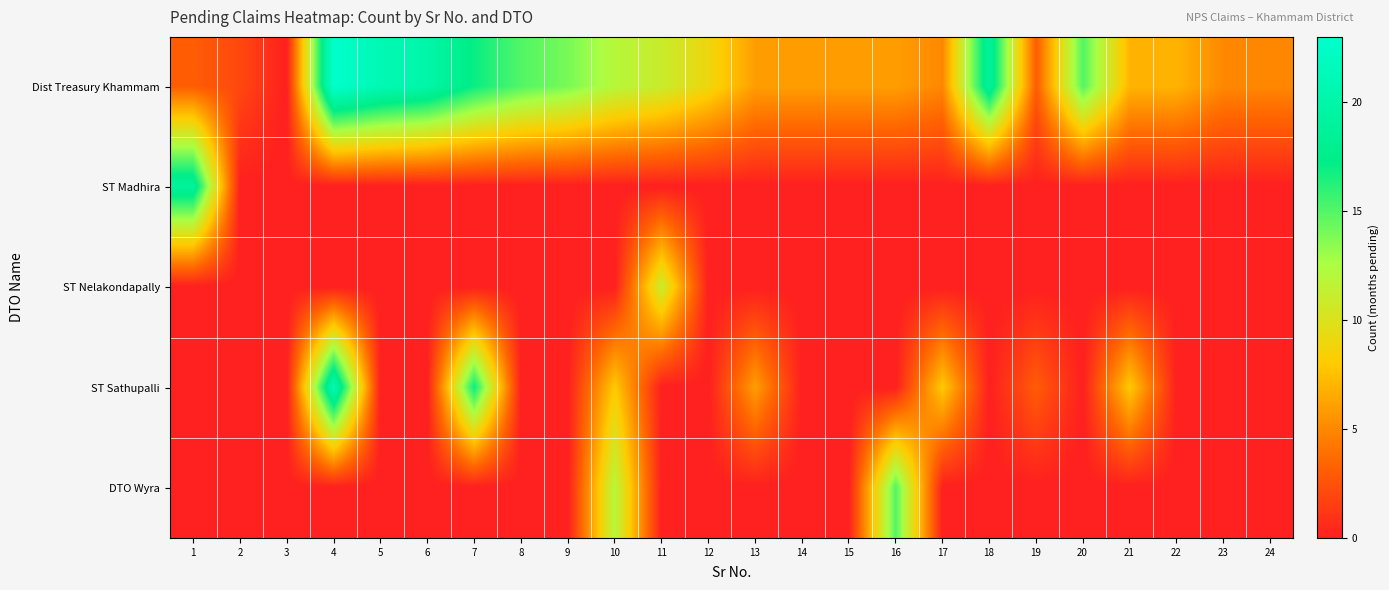

Reading left to right, transcribe all the data shown in this chart.

Dist Treasury Khammam: 1=3	2=2	3=0	4=23	5=21	6=20	7=17	8=15	9=14	10=12	11=11	12=9	13=6	14=6	15=6	16=6	17=5	18=19	19=3	20=15	21=7	22=7	23=5	24=5
ST Madhira: 1=19	2=0	3=0	4=0	5=0	6=0	7=0	8=0	9=0	10=0	11=0	12=0	13=0	14=0	15=0	16=0	17=0	18=0	19=0	20=0	21=0	22=0	23=0	24=0
ST Nelakondapally: 1=0	2=0	3=0	4=0	5=0	6=0	7=0	8=0	9=0	10=0	11=11	12=0	13=0	14=0	15=0	16=0	17=0	18=0	19=0	20=0	21=0	22=0	23=0	24=0
ST Sathupalli: 1=0	2=0	3=0	4=21	5=0	6=0	7=17	8=0	9=0	10=8	11=0	12=0	13=6	14=0	15=0	16=0	17=8	18=0	19=3	20=0	21=8	22=0	23=0	24=0
DTO Wyra: 1=0	2=0	3=0	4=0	5=0	6=0	7=0	8=0	9=0	10=12	11=0	12=0	13=0	14=0	15=0	16=15	17=0	18=0	19=0	20=0	21=0	22=0	23=0	24=0